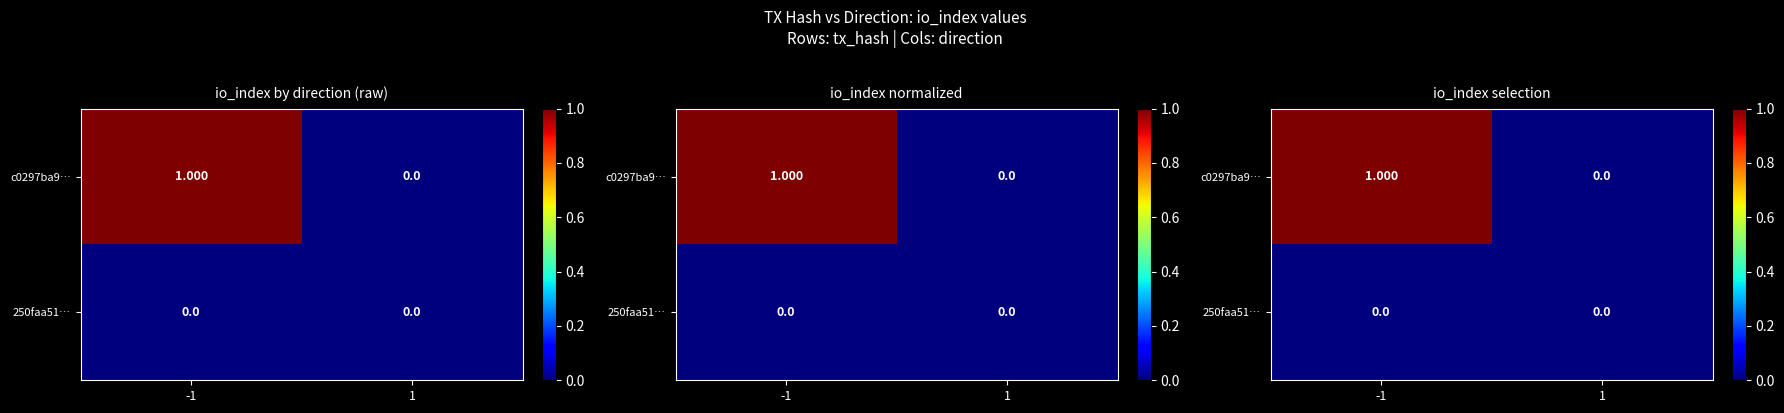

Is the value of 250faa51… at -1 greater than the value of c0297ba9… at 1?

No